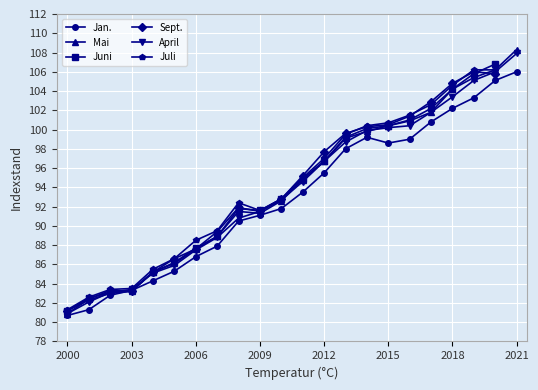

What is the difference between the maximum and minimum values in the April series?

27.0